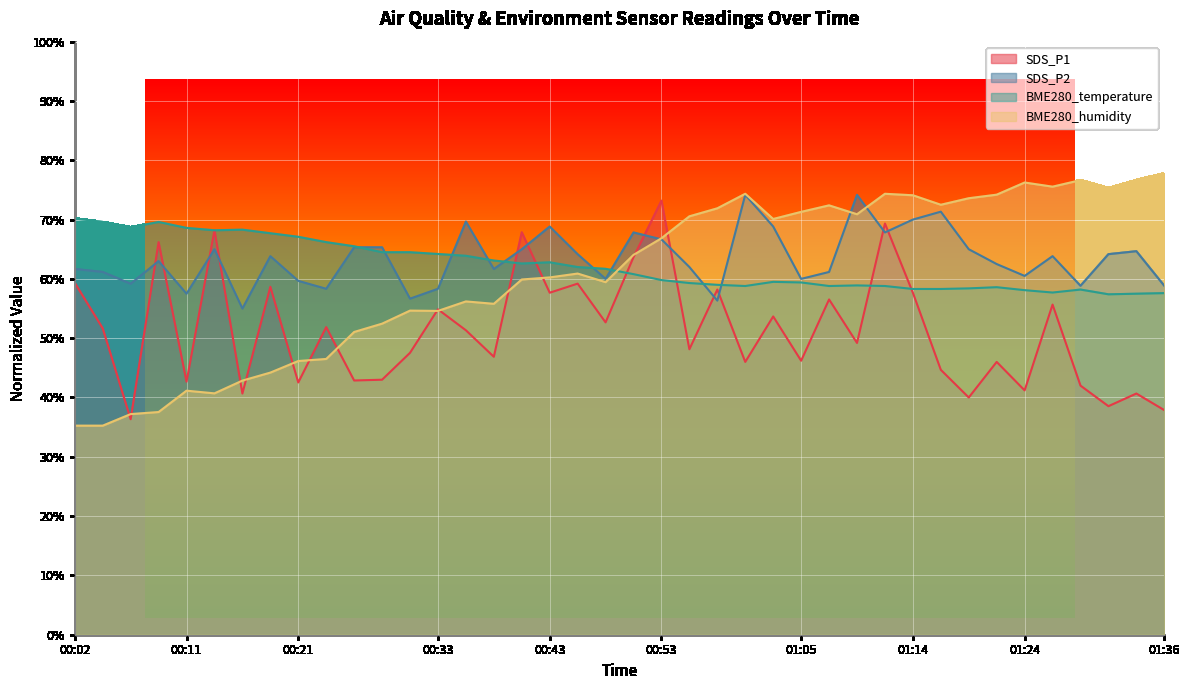

Count the number of data series in this chart.

4